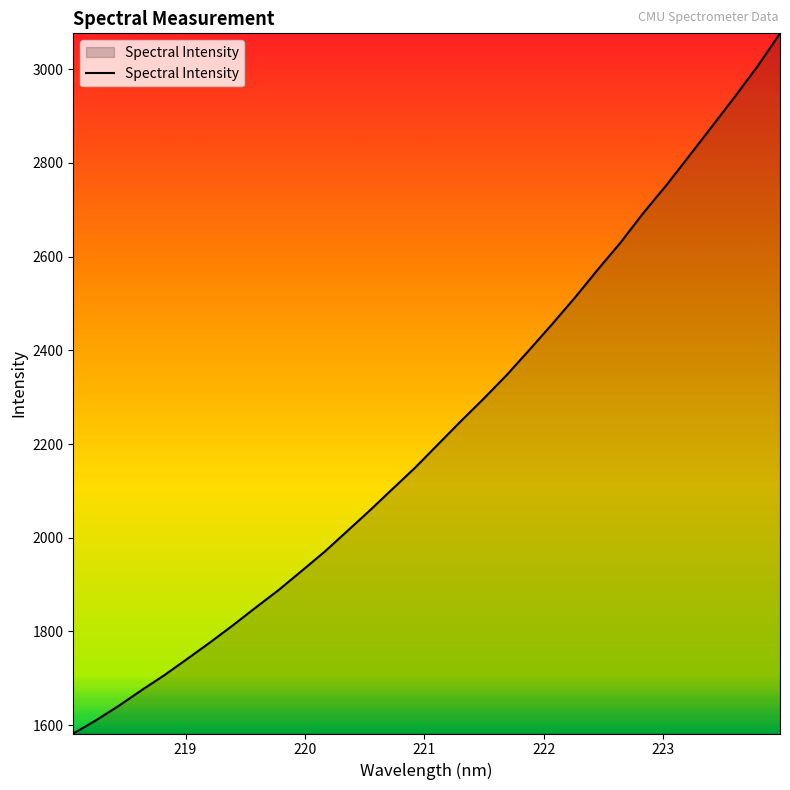

What is the greatest value displayed?

3076.2